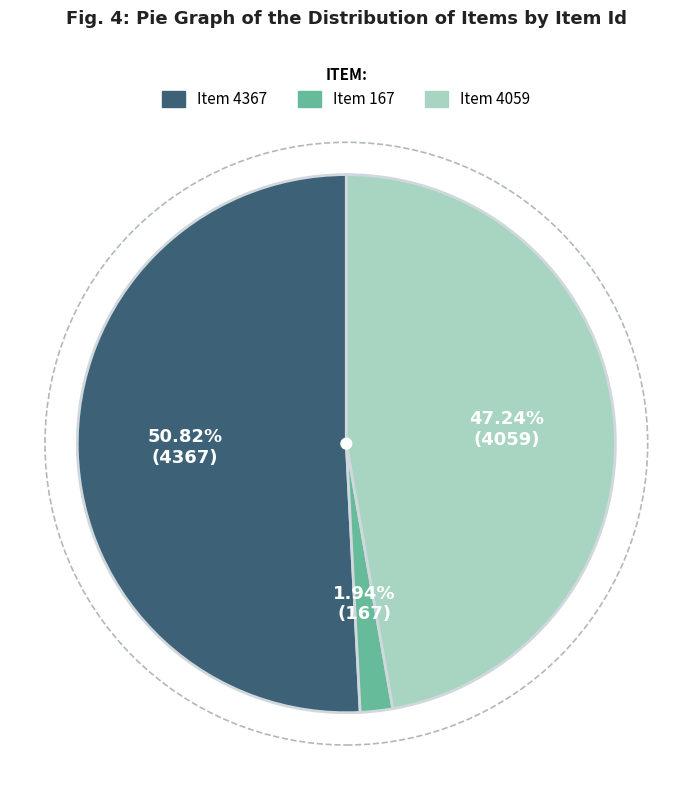

What percentage is NOT represented by Item 4367?

49.2%